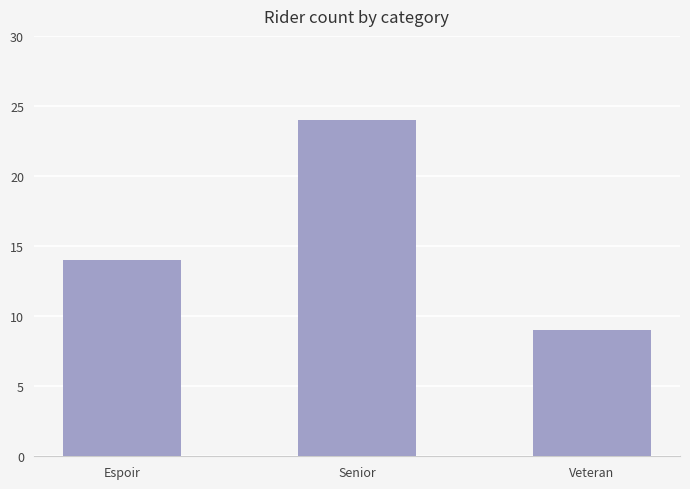

What value does the data have at Senior, to the nearest 5?

25